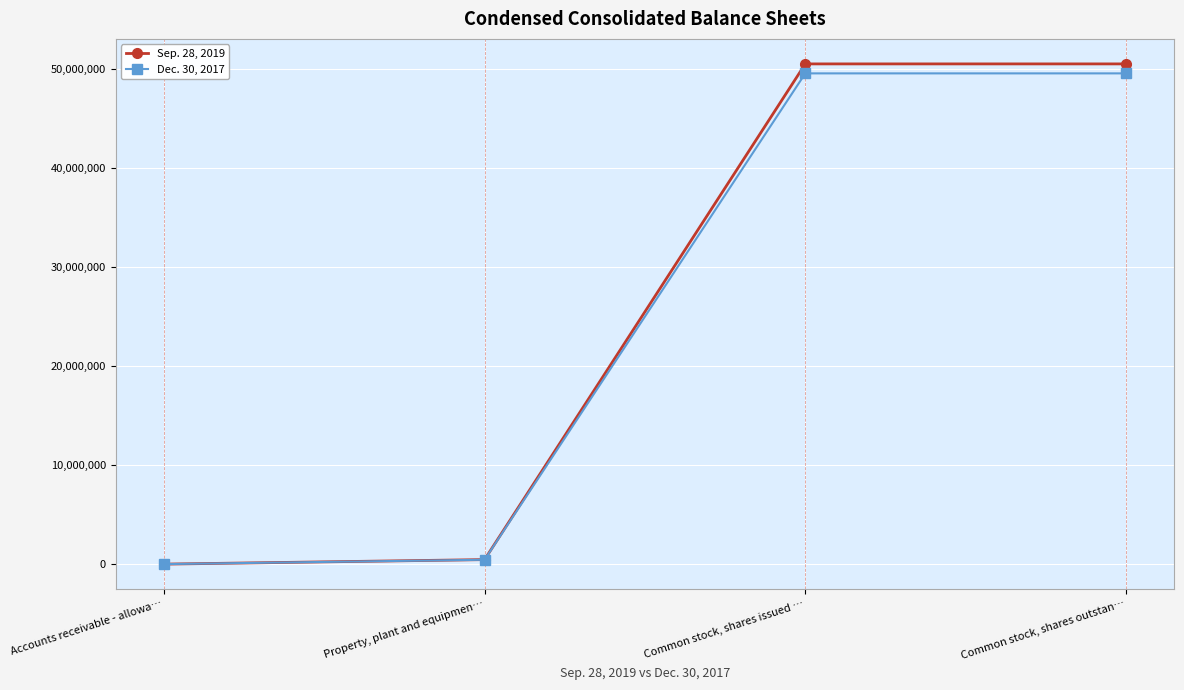

The value of Dec. 30, 2017 at Common stock, shares outstan… is 49518000. True or false?

True